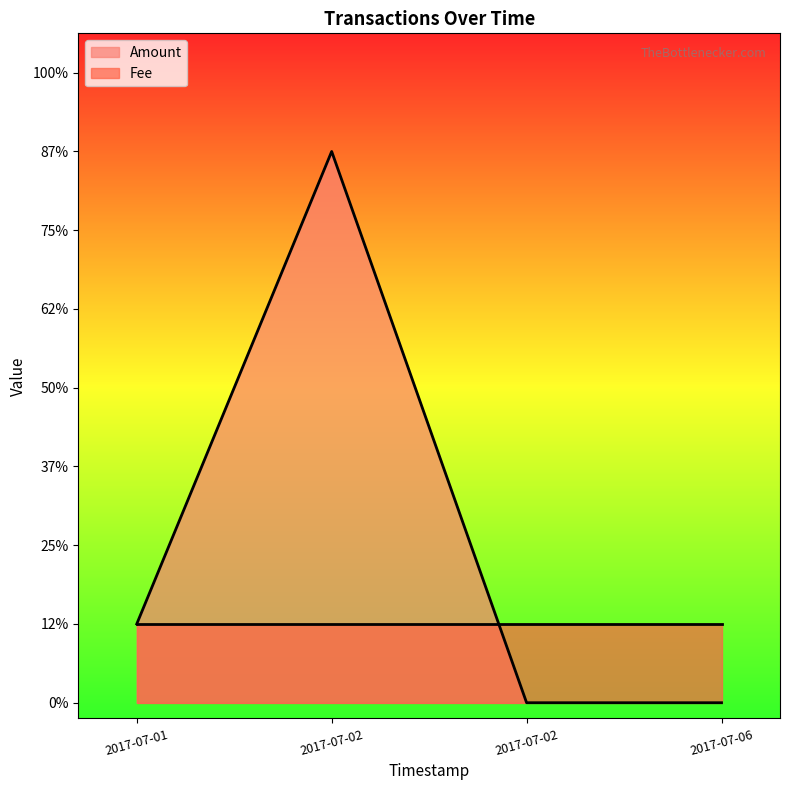

What is the sum of all Amount values?

8